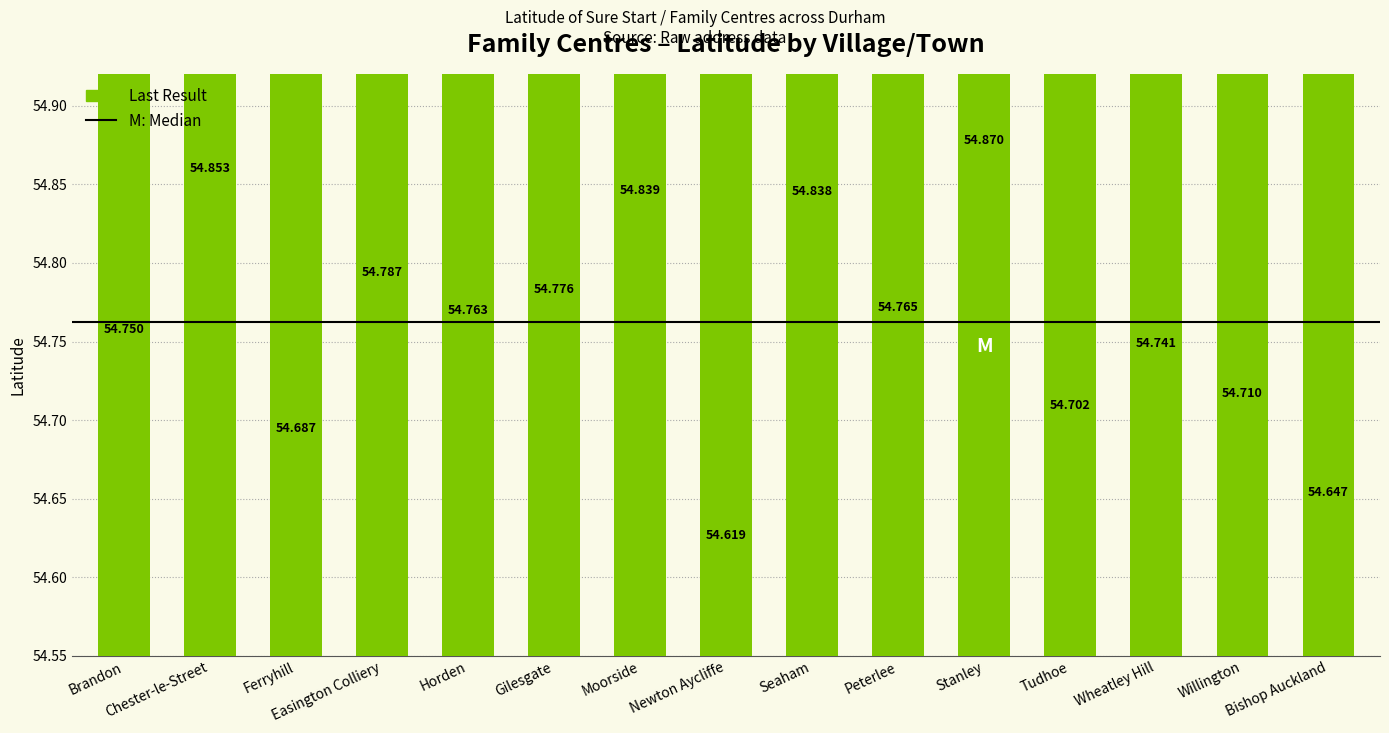

What is the change in value from Seaham to Peterlee?

-0.1